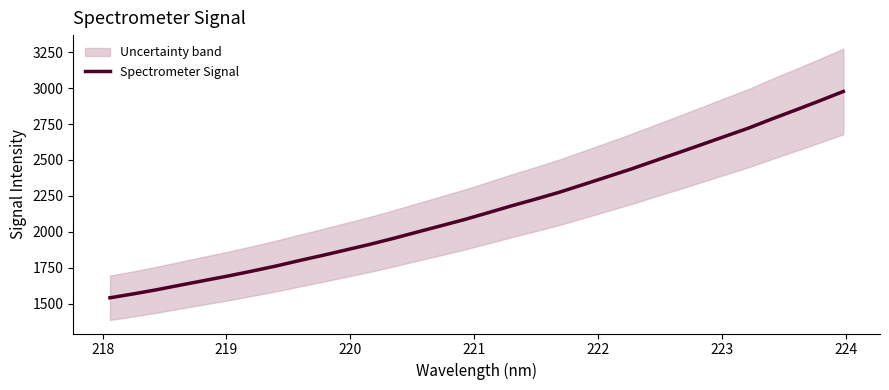

What is the maximum value for Spectrometer Signal?

2976.9